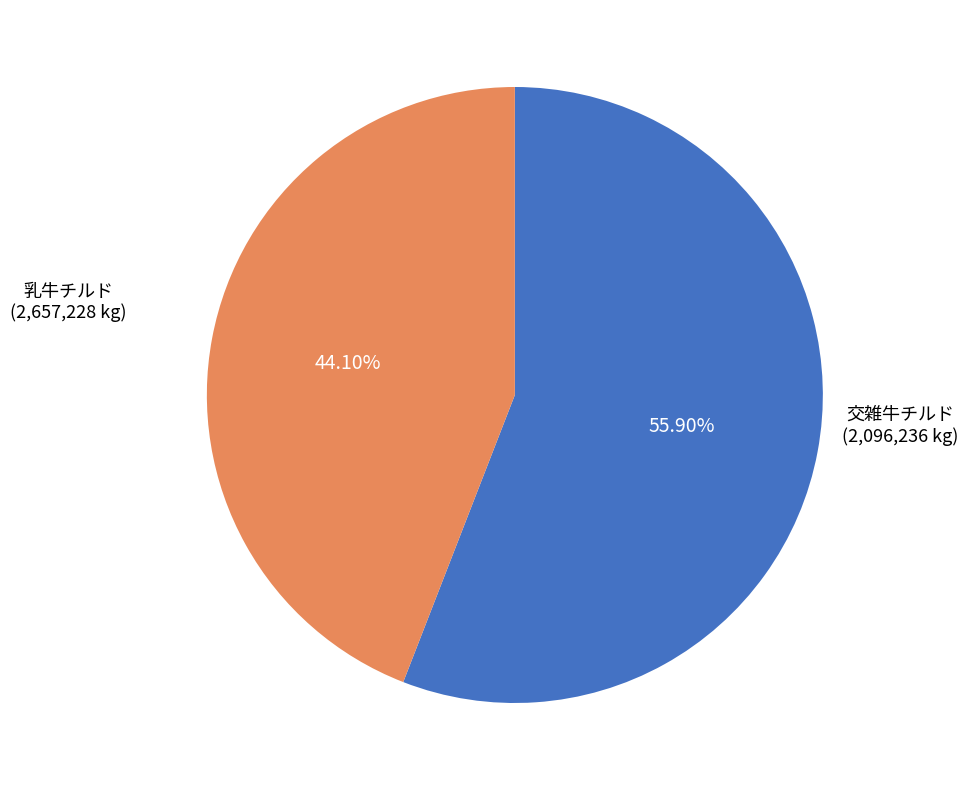

Does any single category account for the majority?

Yes